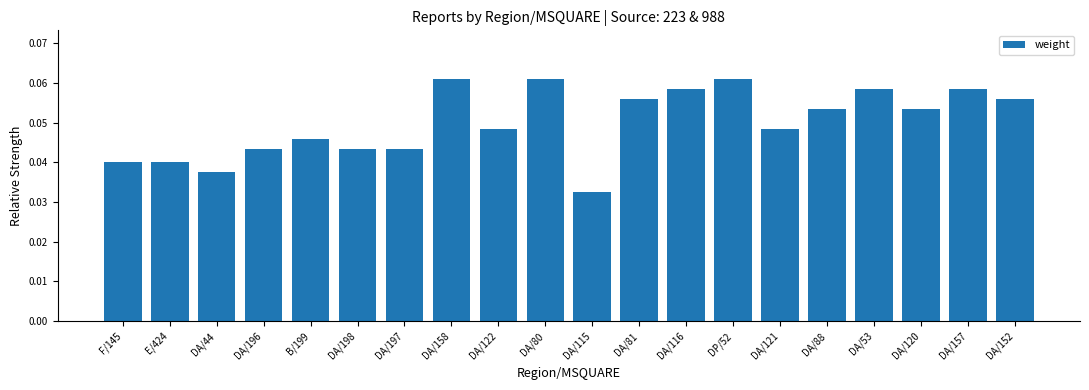

What is the sum of all values?

1.0